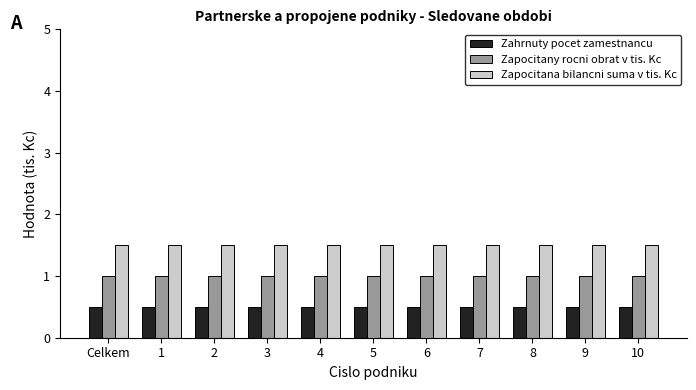

At which label does Zapocitany rocni obrat v tis. Kc reach its minimum?

Celkem